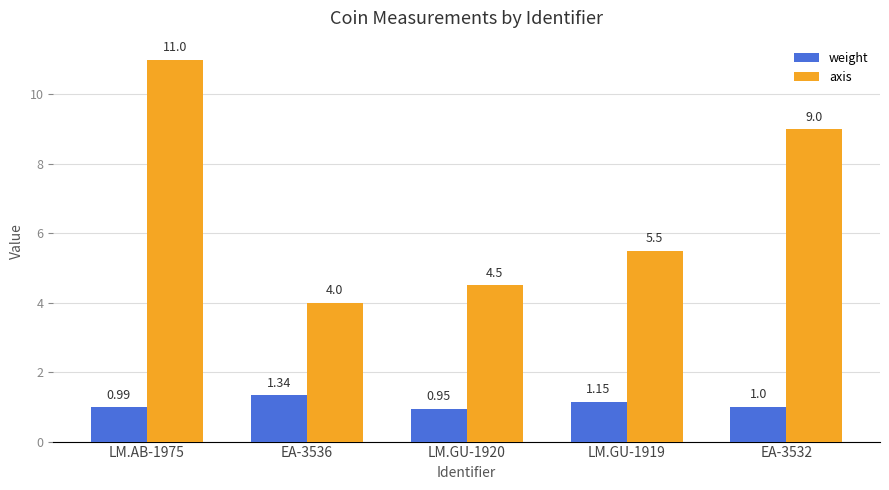

What is the difference between the axis values at EA-3532 and EA-3536?

5.0